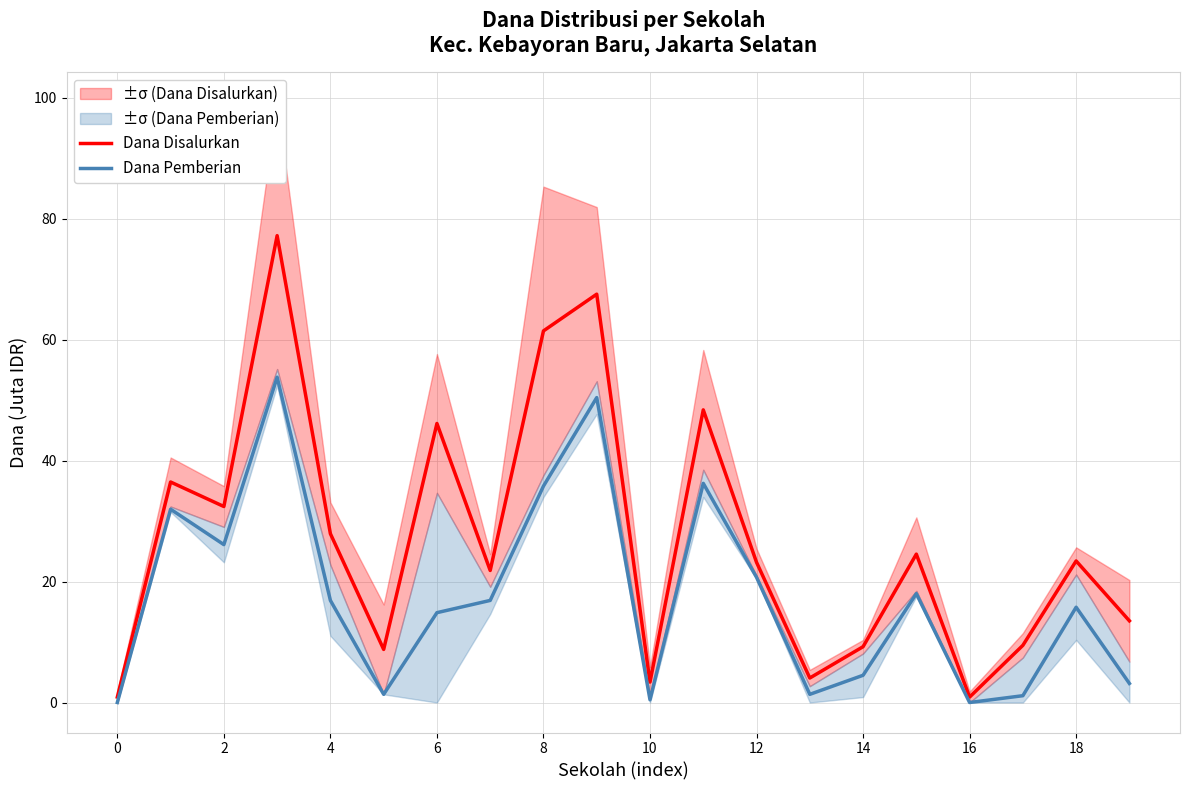

Rank the series by their average value, from highest to lowest.

Dana Disalurkan, Dana Pemberian